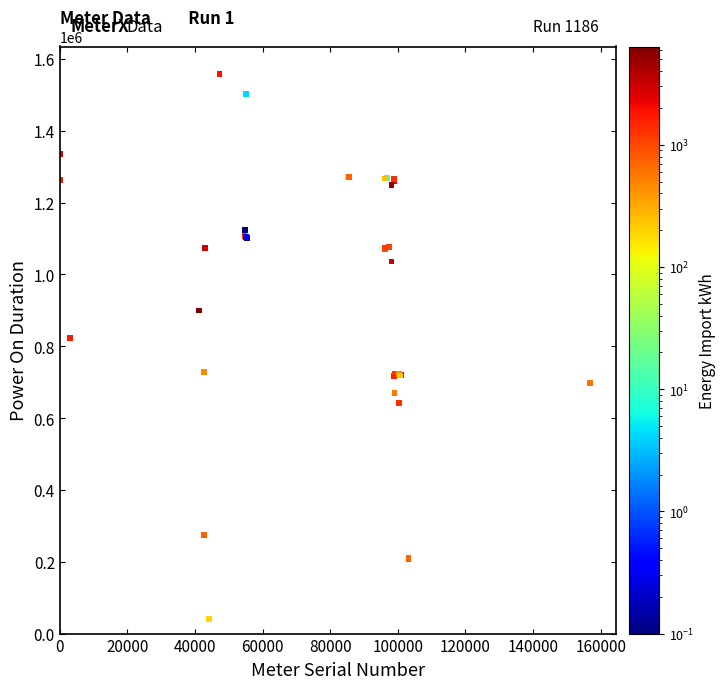

What Y value in the scatter plot is closest to 800024?

822874